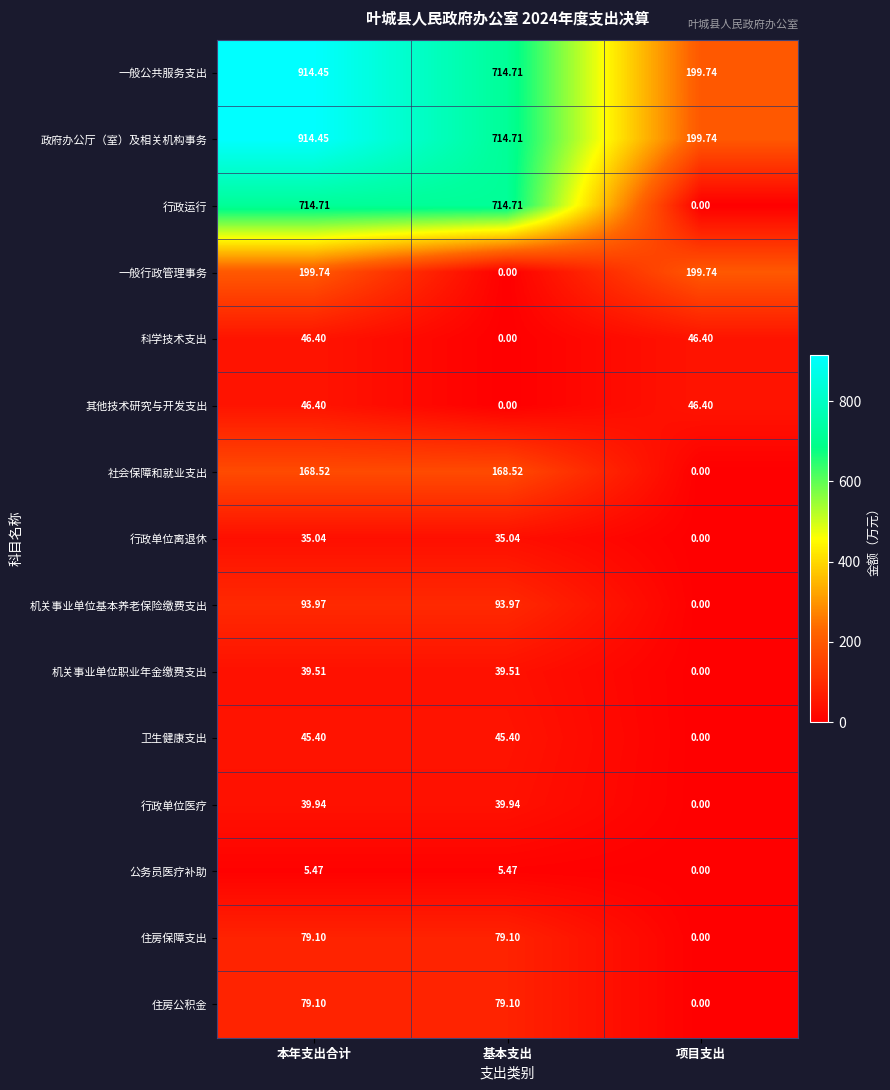

At which label does 科学技术支出 first exceed 46?

本年支出合计